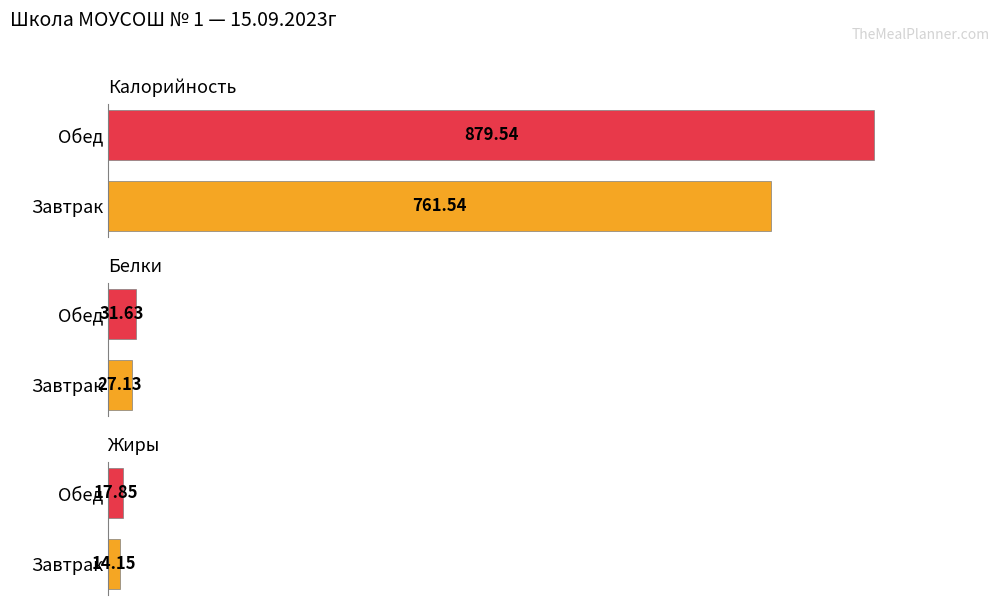

Which series has the largest range (max minus min)?

Калорийность